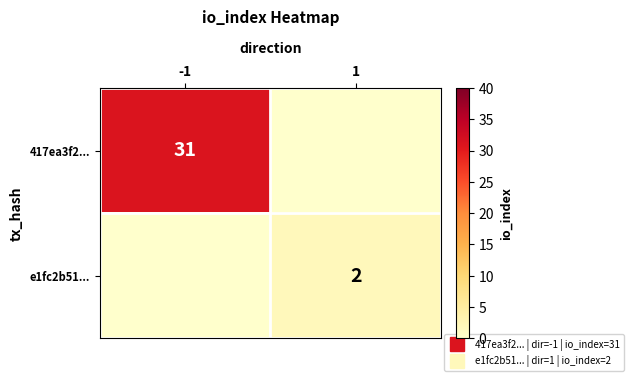

List the labels in order of e1fc2b51... value, largest first.

1, -1